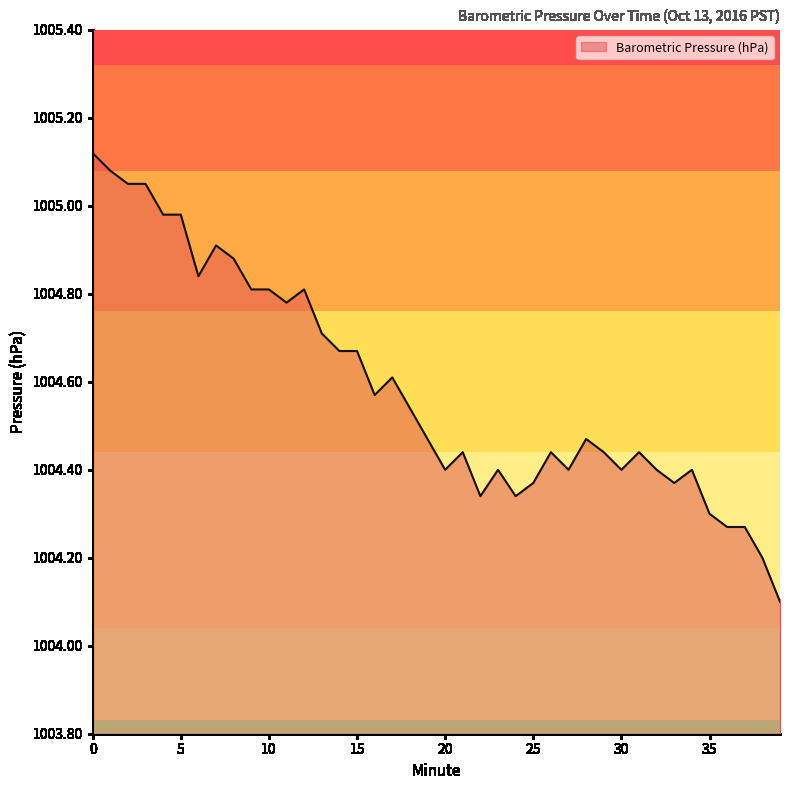

What is the smallest value displayed?

1004.1